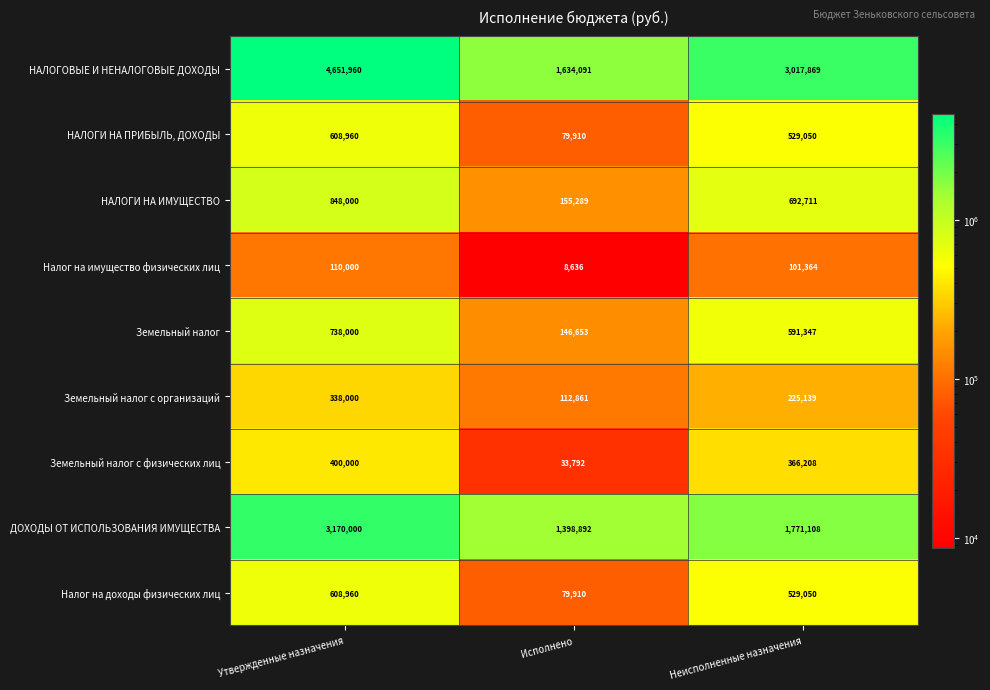

What is the sum of the Земельный налог с физических лиц values at Исполнено and Неисполненные назначения?

400000